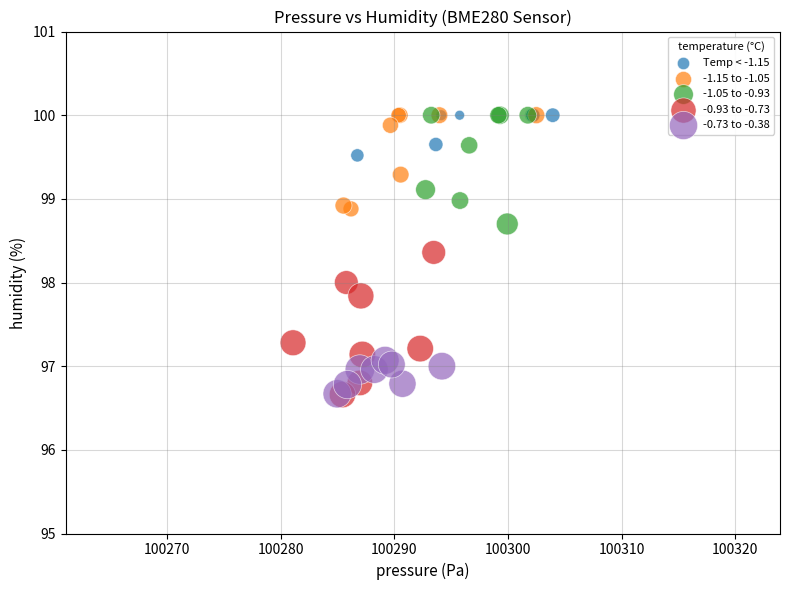

Which series has the largest Y range (max minus min)?

-0.93 to -0.73